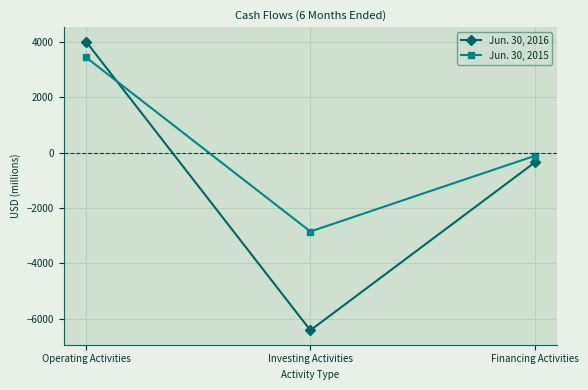

What is the difference between the maximum and minimum values in the Jun. 30, 2015 series?

6282